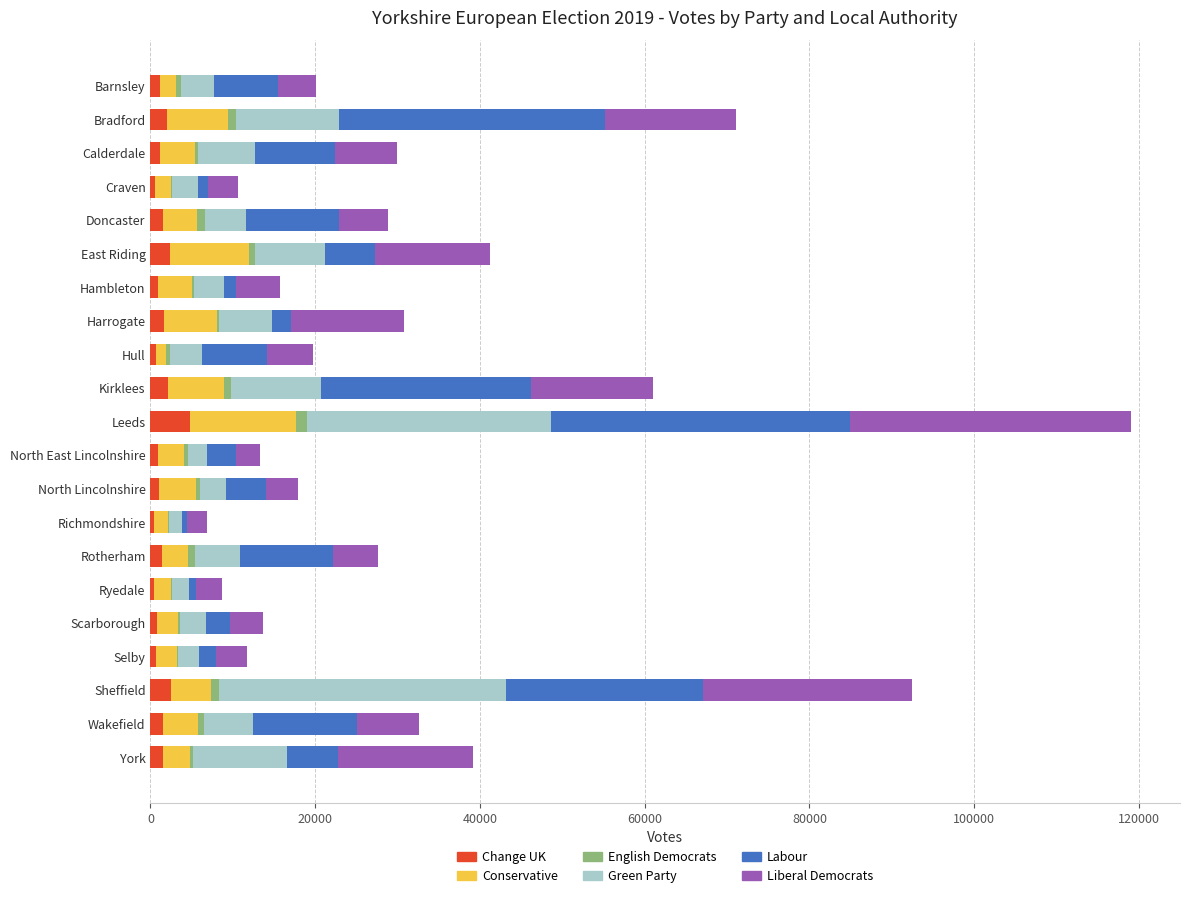

At which category is the sum across all series the highest?

Leeds